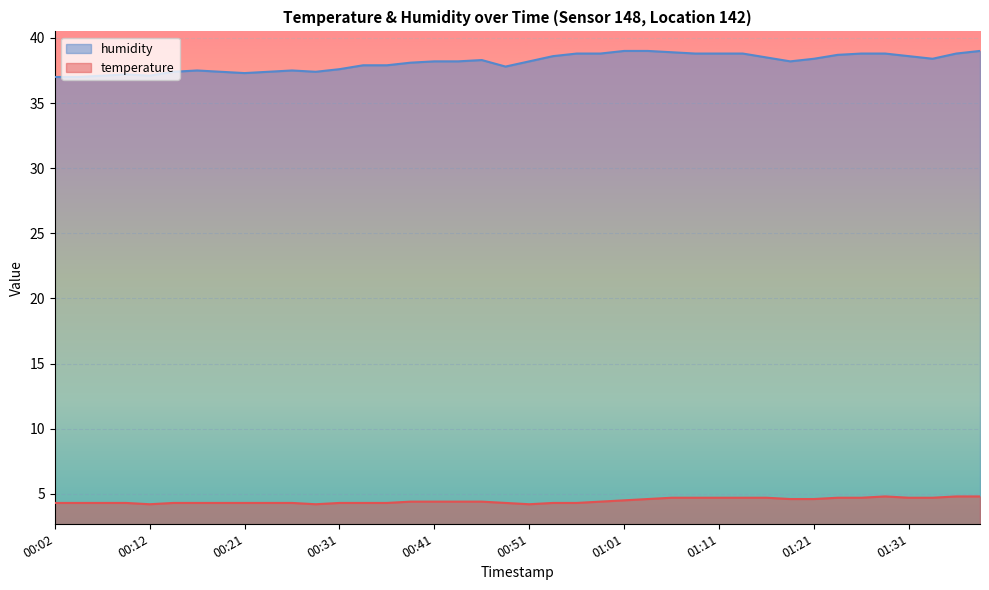

What position from the right is 00:07?

38